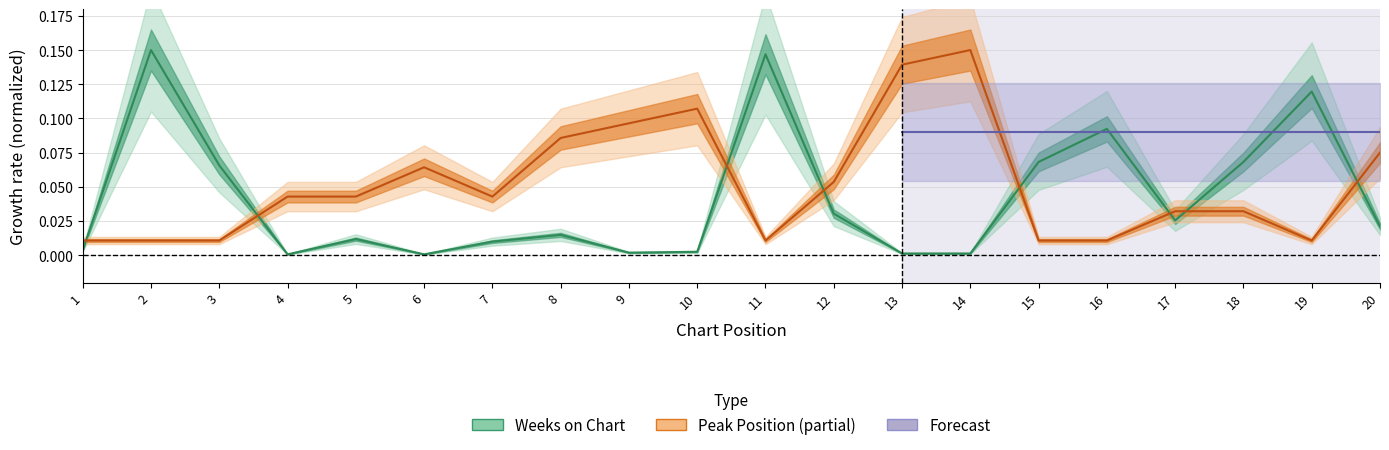

Reading left to right, list all the values displayed in this chart.

Weeks on Chart: 0.0	0.1	0.1	0.0	0.0	0.0	0.0	0.0	0.0	0.0	0.1	0.0	0.0	0.0	0.1	0.1	0.0	0.1	0.1	0.0
Peak Position: 0.0	0.0	0.0	0.0	0.0	0.1	0.0	0.1	0.1	0.1	0.0	0.1	0.1	0.1	0.0	0.0	0.0	0.0	0.0	0.1